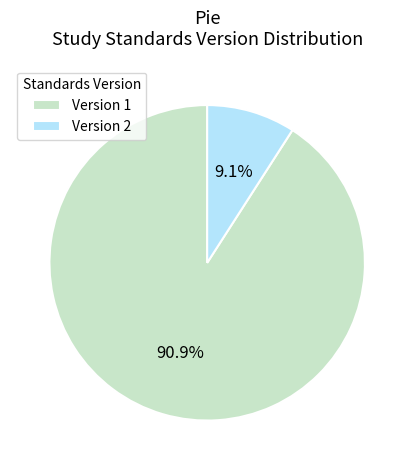

Which category has the biggest portion of the pie?

Version 1